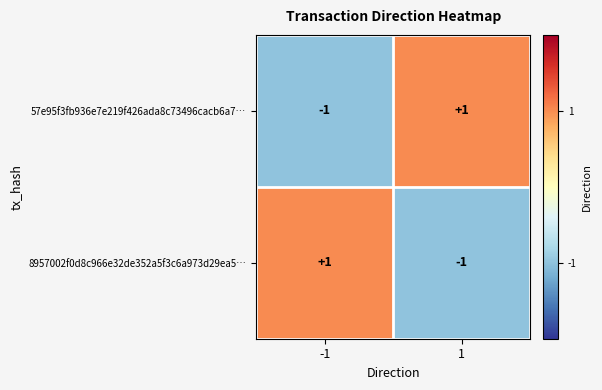

What is the spread (max minus min) of values at 1?

2